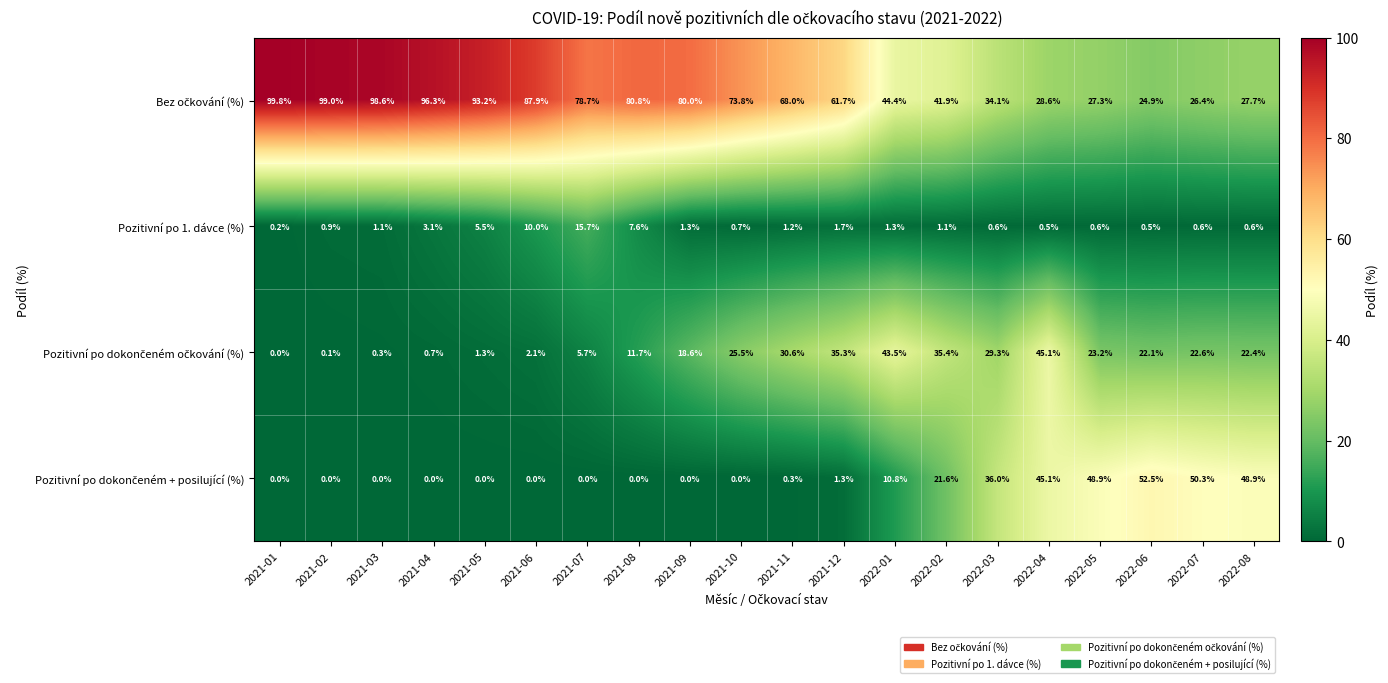

What is the total value across all series at 2021-09?

99.9